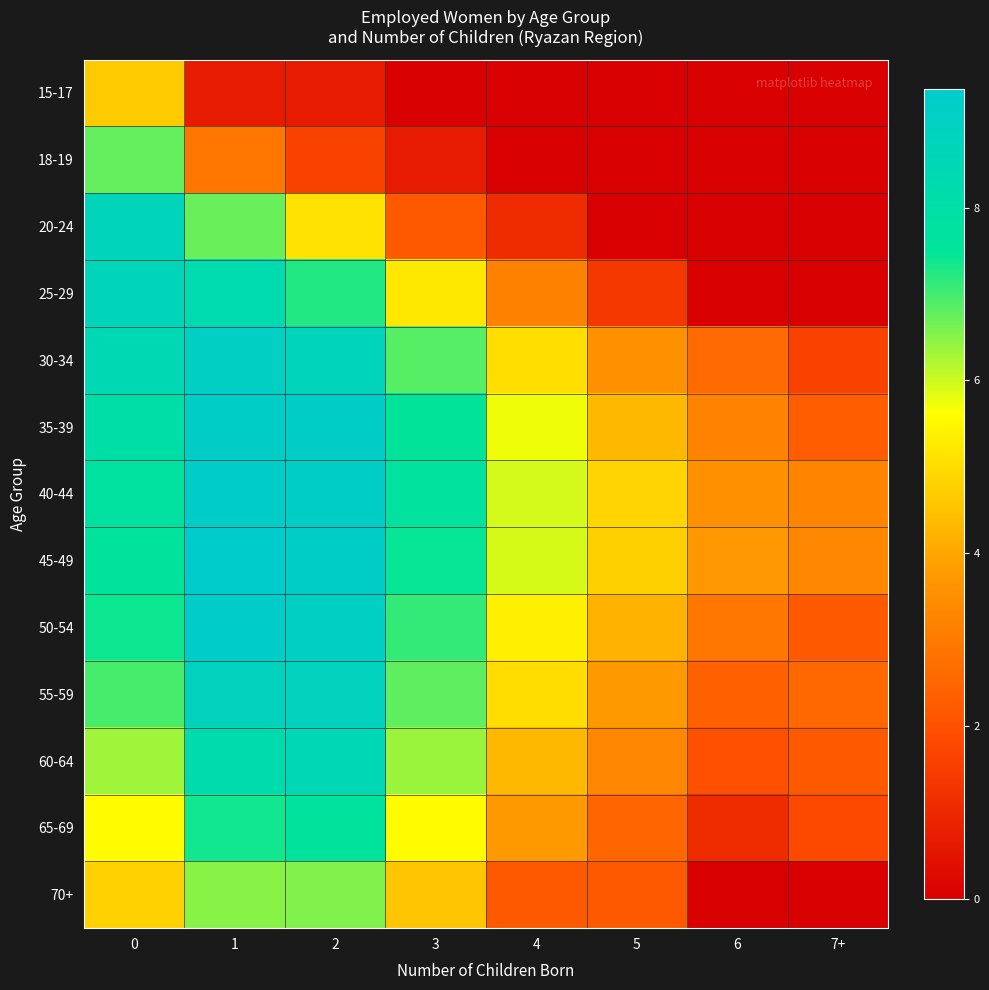

Reading right to left, list all the values displayed in this chart.

15-17: 7+=0.0	6=0.0	5=0.0	4=0.0	3=0.0	2=0.7	1=0.7	0=4.7
18-19: 7+=0.0	6=0.0	5=0.0	4=0.0	3=0.7	2=1.6	1=2.9	0=6.8
20-24: 7+=0.0	6=0.0	5=0.0	4=1.1	3=2.2	2=5.1	1=6.7	0=8.8
25-29: 7+=0.0	6=0.0	5=1.4	4=3.2	3=5.2	2=7.3	1=8.3	0=8.7
30-34: 7+=1.6	6=2.6	5=3.6	4=5.0	3=6.9	2=8.7	1=9.1	0=8.4
35-39: 7+=2.3	6=3.2	5=4.3	4=5.7	3=7.5	2=9.2	1=9.2	0=8.0
40-44: 7+=3.3	6=3.6	5=4.8	4=5.9	3=7.7	2=9.2	1=9.2	0=7.8
45-49: 7+=3.3	6=3.7	5=4.8	4=5.9	3=7.4	2=9.1	1=9.4	0=7.6
50-54: 7+=2.2	6=2.9	5=4.2	4=5.4	3=7.1	2=9.1	1=9.3	0=7.4
55-59: 7+=2.6	6=2.4	5=3.8	4=5.0	3=6.8	2=8.9	1=8.9	0=7.0
60-64: 7+=2.2	6=1.9	5=3.3	4=4.3	3=6.4	2=8.5	1=8.3	0=6.3
65-69: 7+=1.8	6=1.1	5=2.5	4=3.8	3=5.6	2=7.6	1=7.4	0=5.6
70+: 7+=0.0	6=0.0	5=2.2	4=2.2	3=4.6	2=6.5	1=6.5	0=4.8